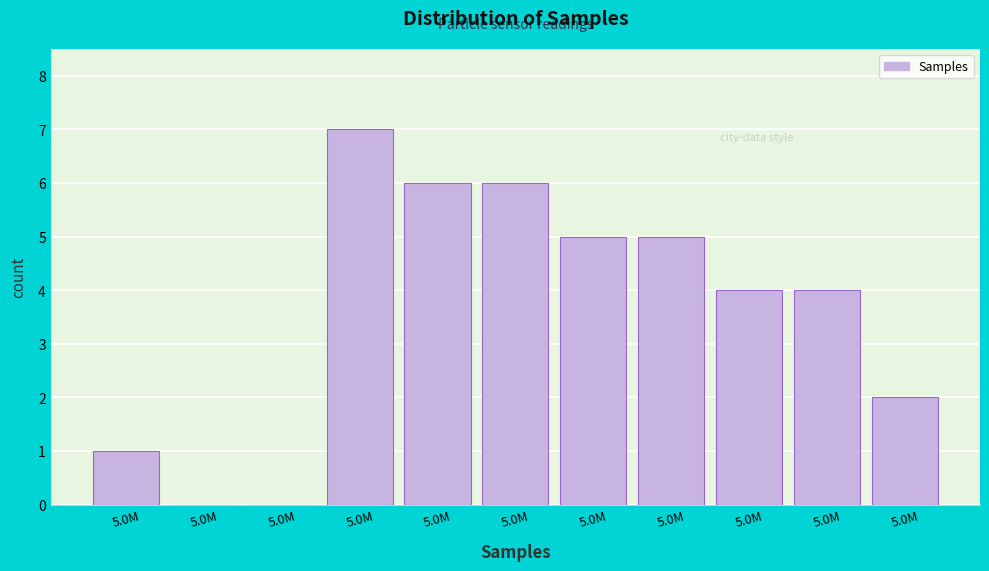

How many distinct data groups are displayed?

1